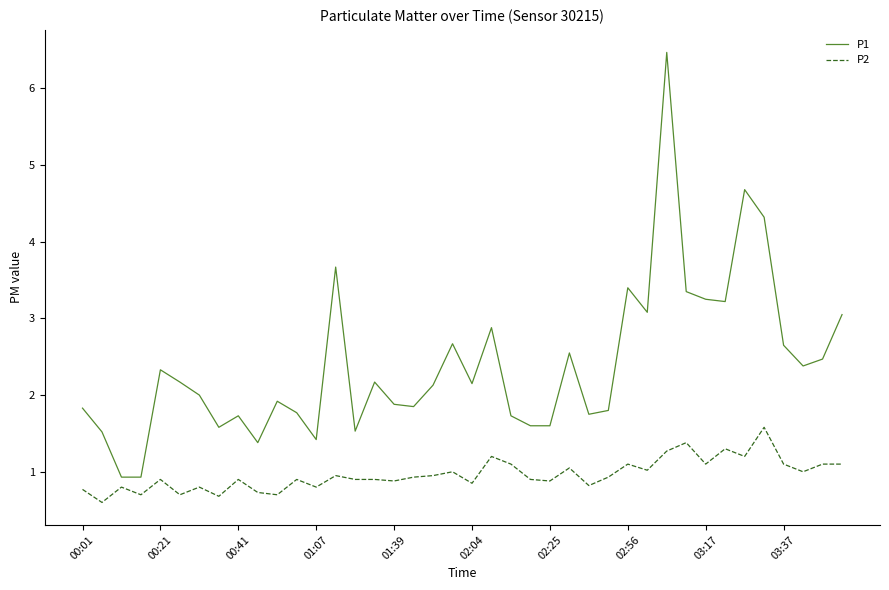

Rank the series by their average value, from lowest to highest.

P2, P1